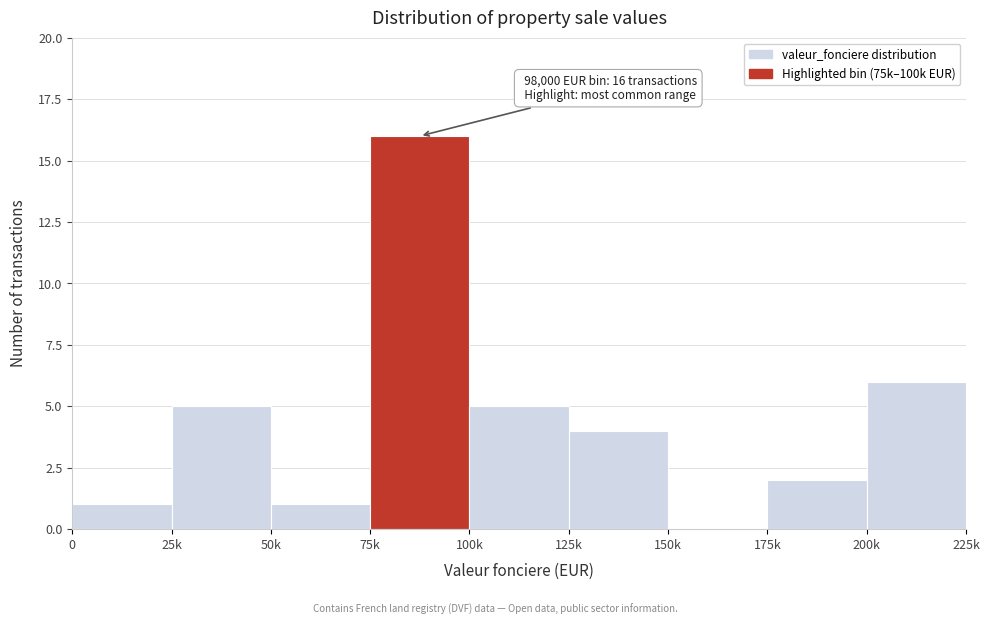

Reading left to right, what are all the values shown in this chart?

0=1	25k=5	50k=1	75k=16	100k=5	125k=4	150k=0	175k=2	200k=6